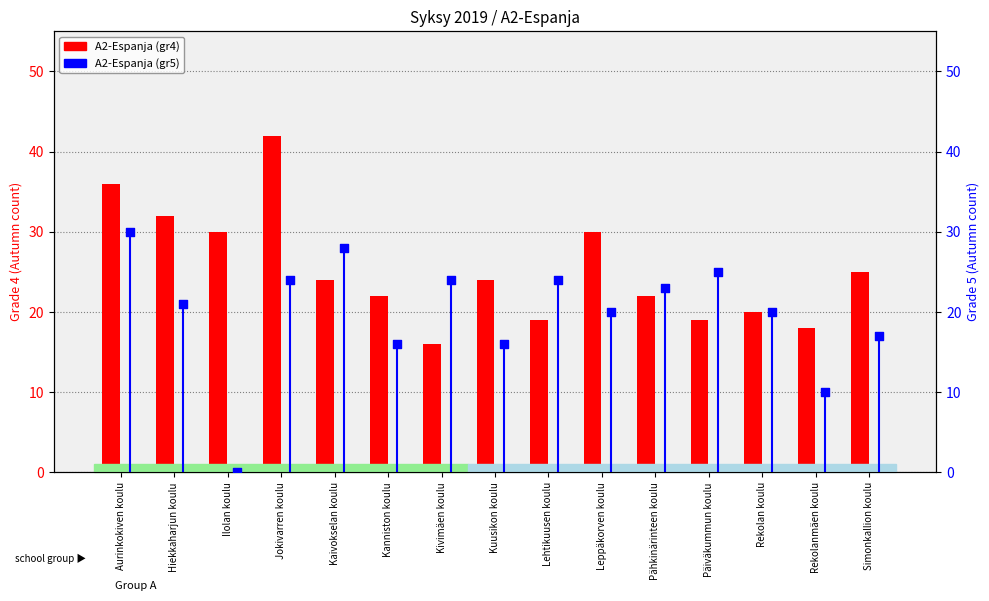

Which series has the largest total across all categories?

A2-Espanja (gr4)